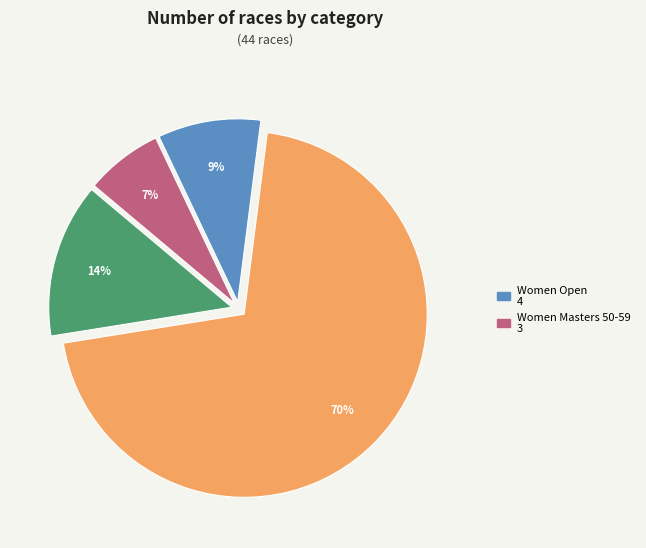

Is there a majority slice in this chart?

Yes